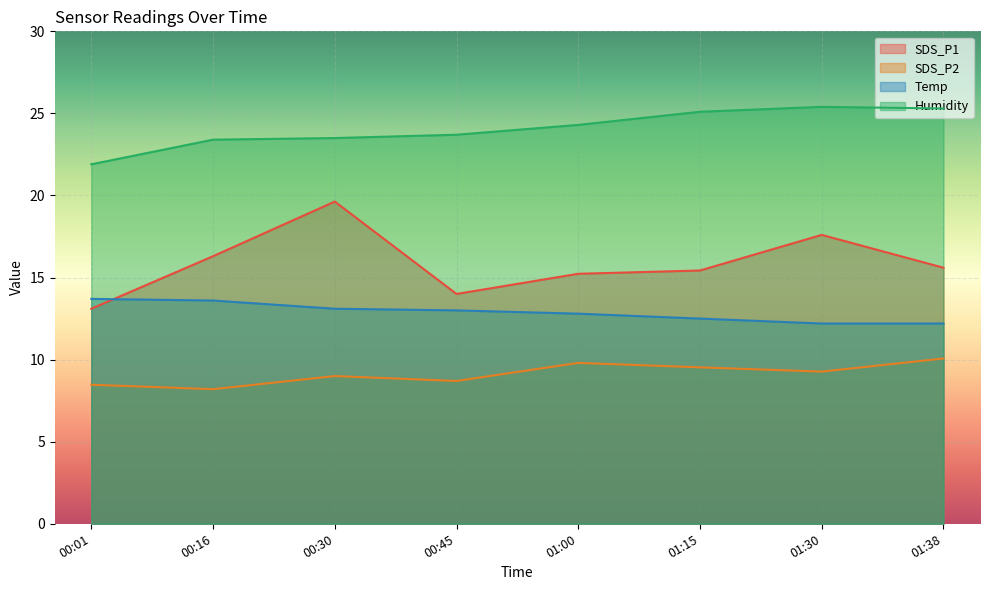

The value of Humidity at 01:00 is 24.3. True or false?

True